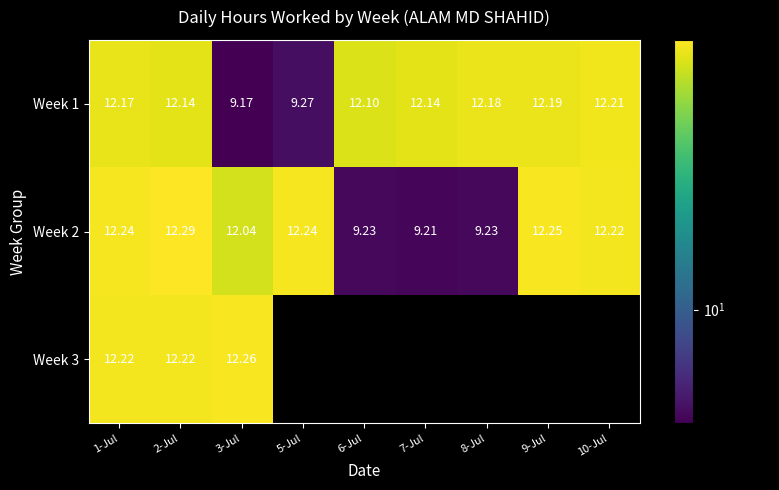

At which category is the sum across all series the highest?

2-Jul